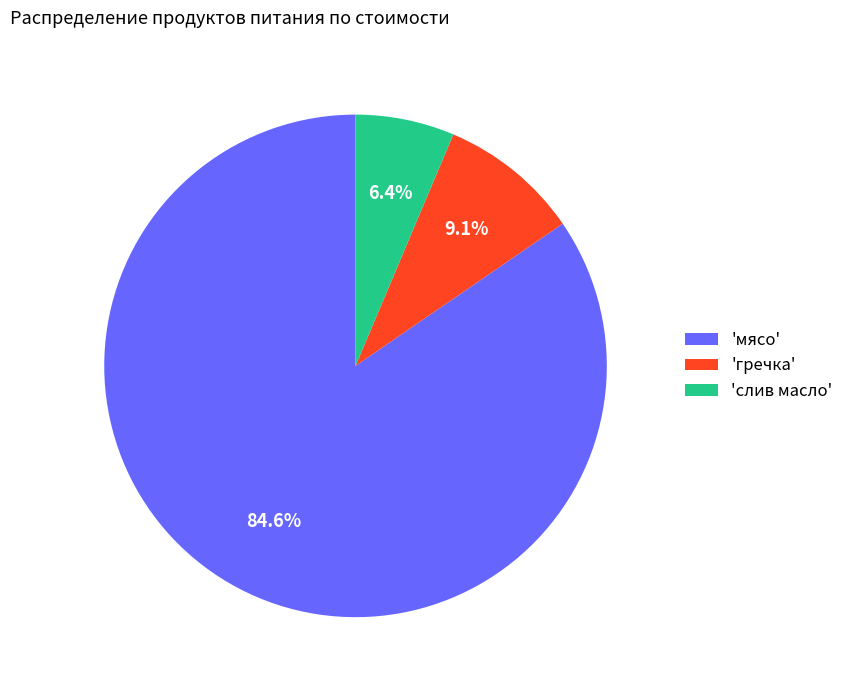

Is the sum of 'слив масло' and 'мясо' greater than half?

Yes